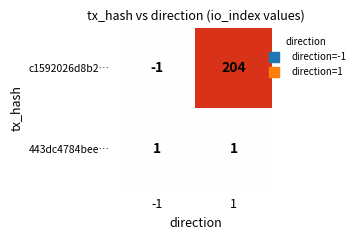

What is the spread (max minus min) of values at -1?

2